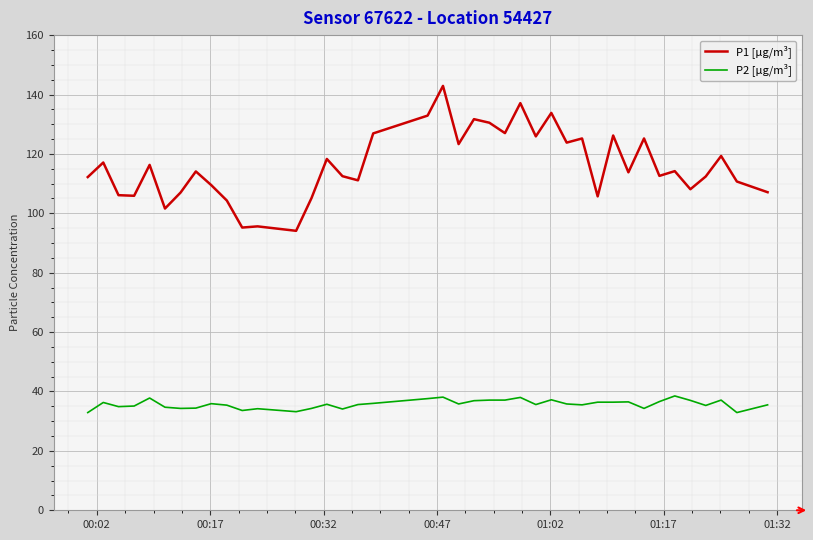

What is the highest value of the P2 [µg/m³] series?

38.5